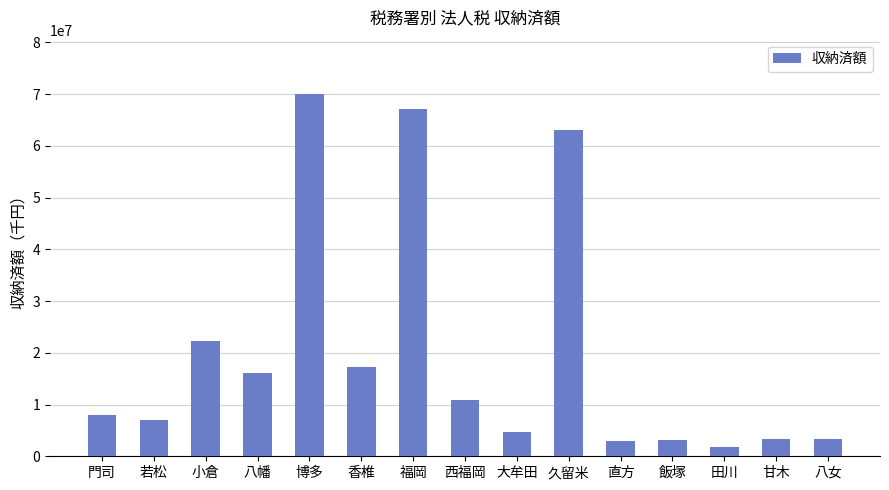

Which label corresponds to the largest value in the chart?

博多